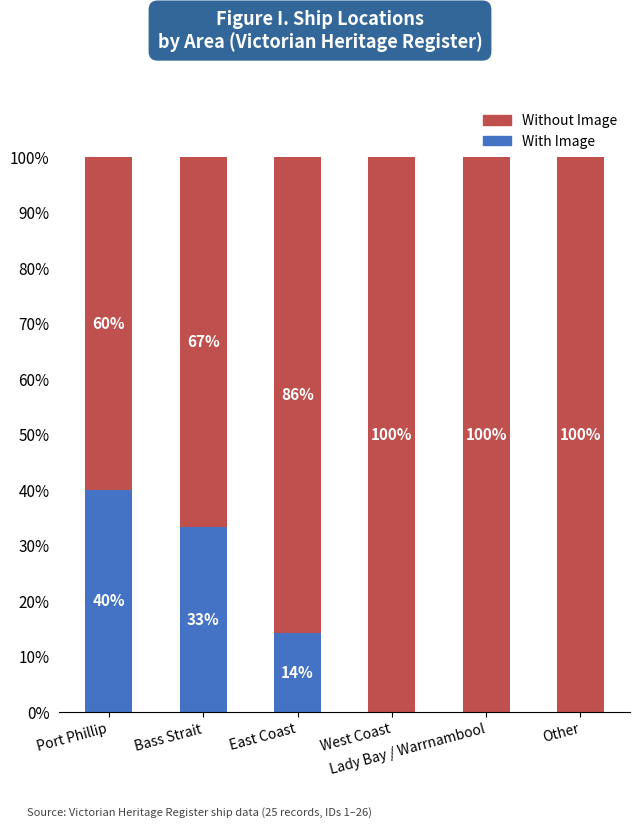

What are all the series names shown in the legend?

Without Image, With Image